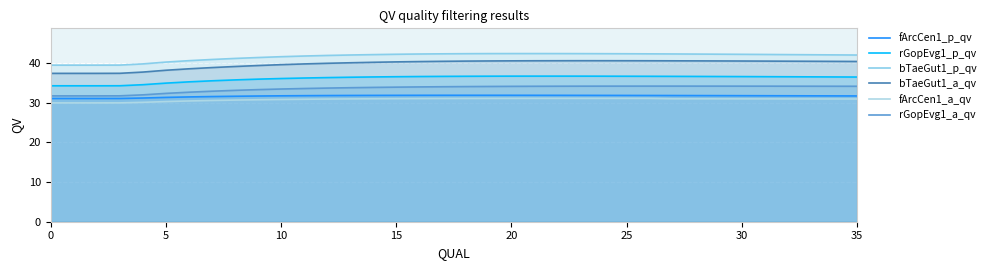

What is the difference between the maximum and minimum values in the rGopEvg1_a_qv series?

2.5